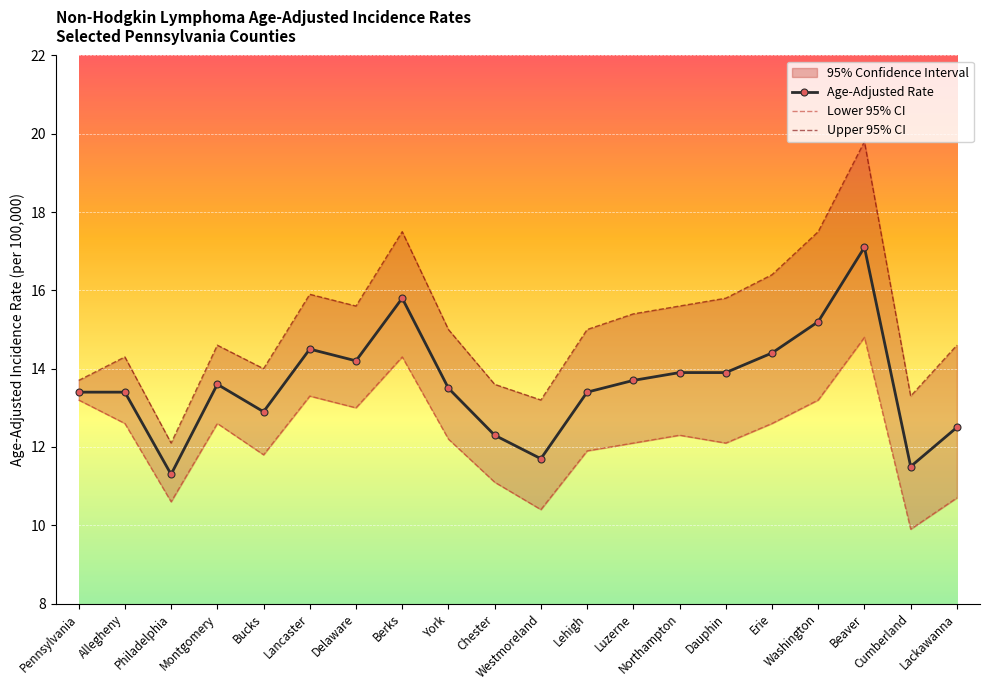

How many values in the Lower 95% CI series are below 12?

7